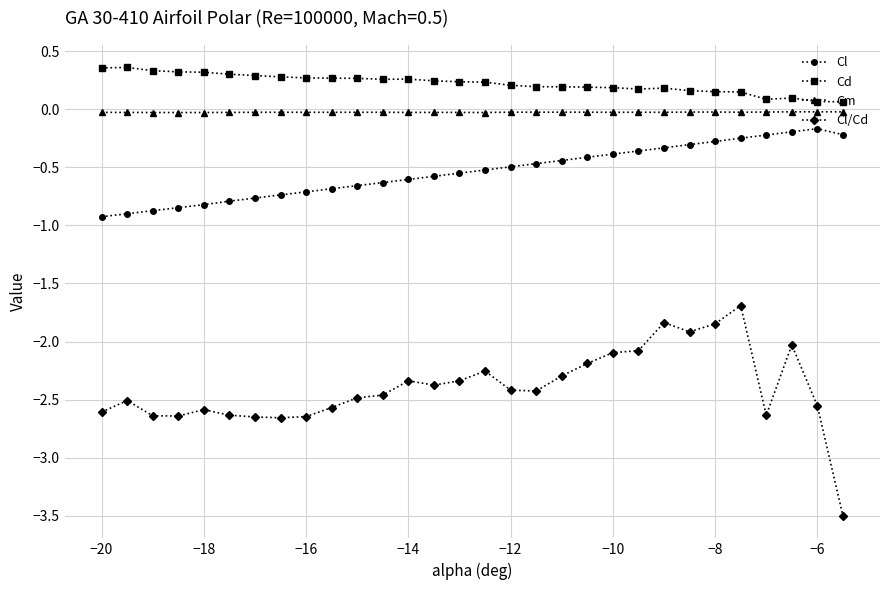

Which series has the largest total across all categories?

Cd